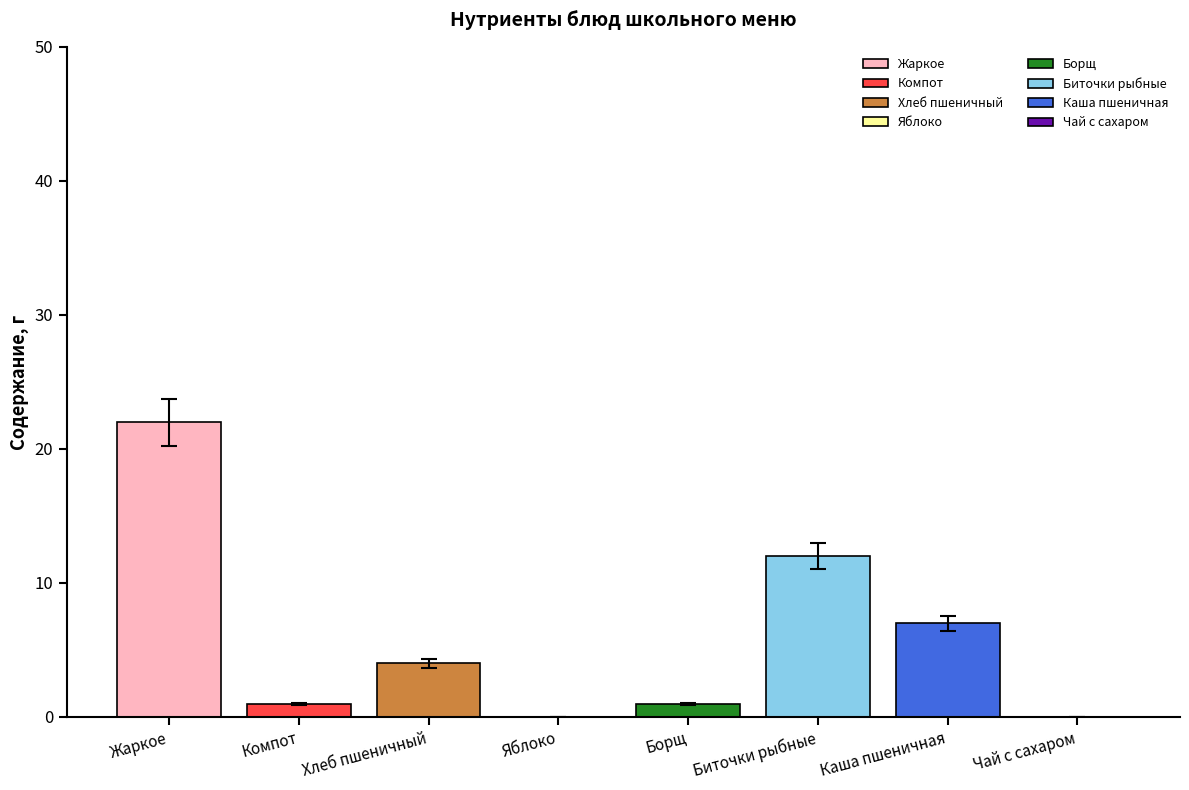

At which label does Жиры first exceed 4?

Жаркое